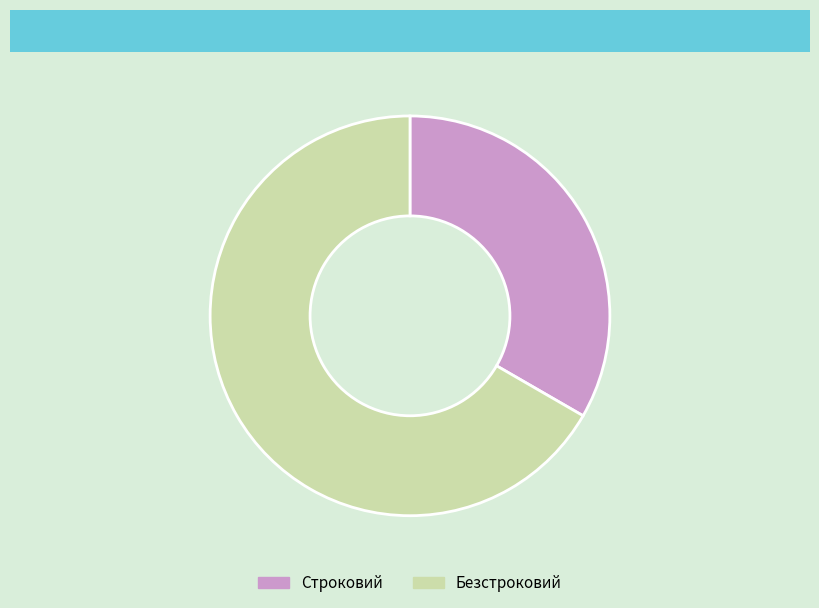

The Строковий slice represents 20% of the pie. True or false?

False